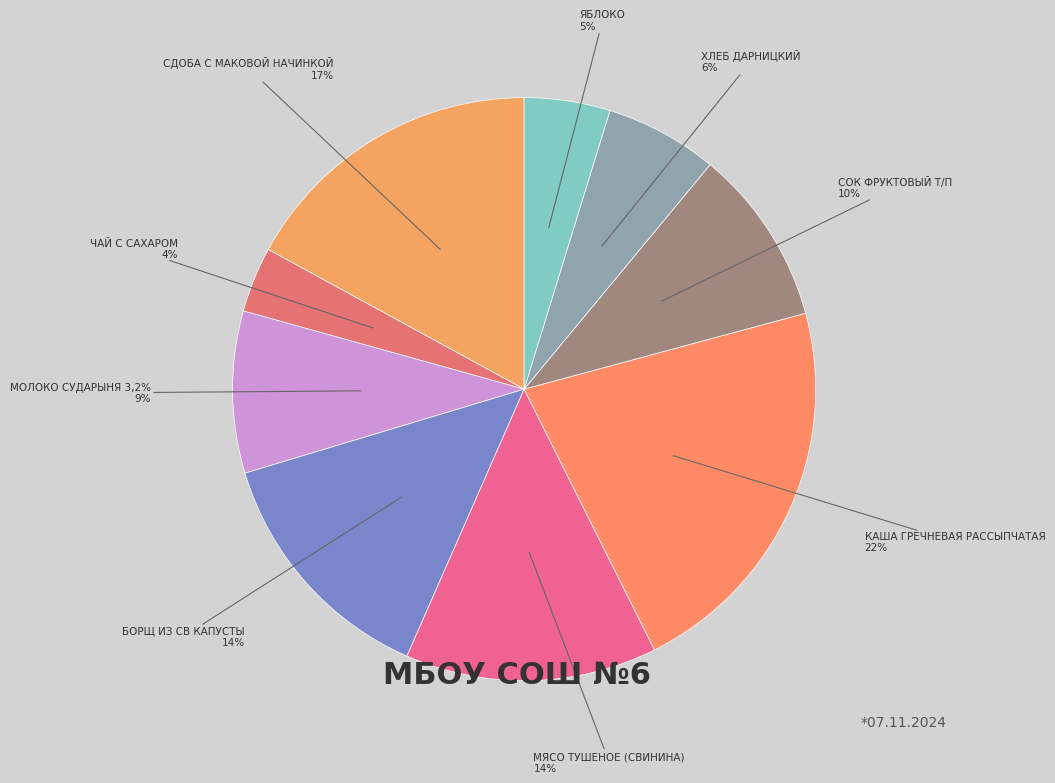

To the nearest percent, what is the difference between the largest and smallest slice percentages?

18%